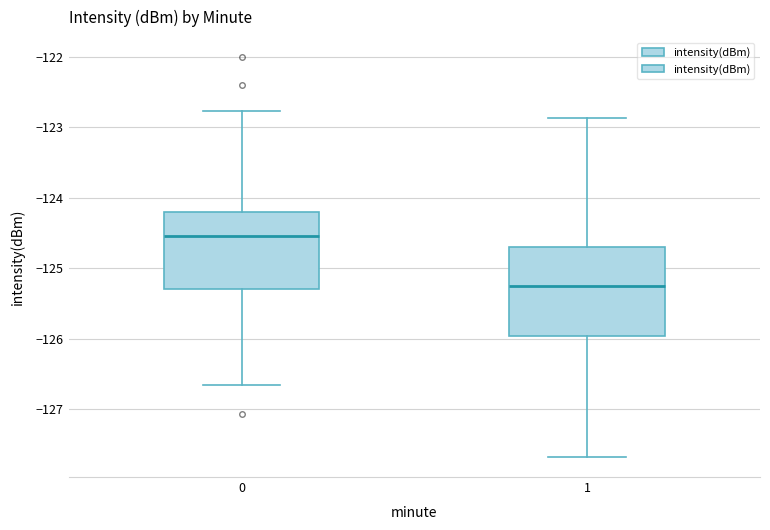

Reading left to right, transcribe this box plot: for each box, give where its median line is, the range the box spans, and where its two whiskers end, as read against the y-axis. The values are not printed on the chart, so give them approximately, as read against the axis.

0: median -124.5, box -125.3 to -124.2, whiskers -126.7 to -122.8
1: median -125.3, box -126.0 to -124.7, whiskers -127.7 to -122.9